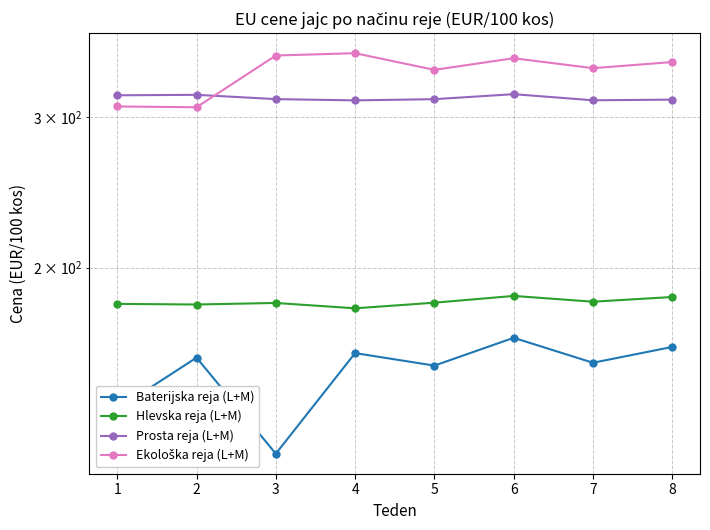

What is the value of the Prosta reja (L+M) point at the 6th from the left?

319.4